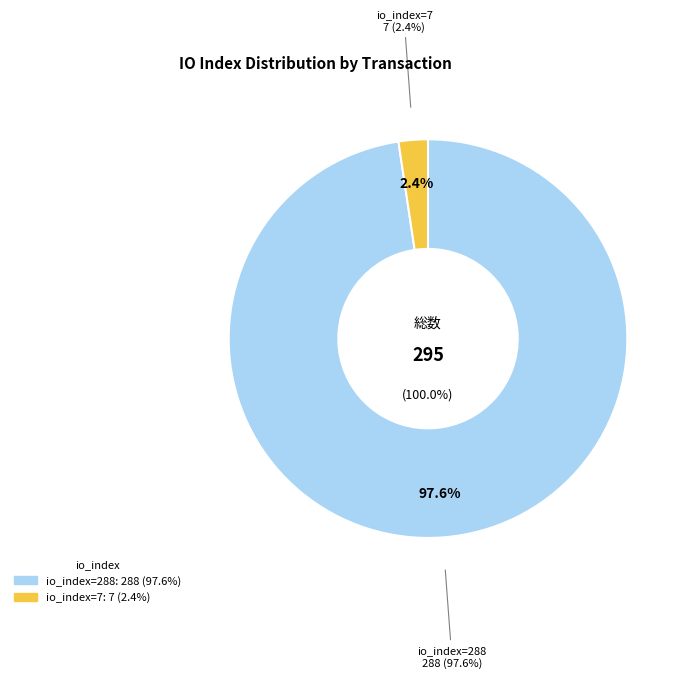

Is it true that io_index=288 is 91% of the pie?

False